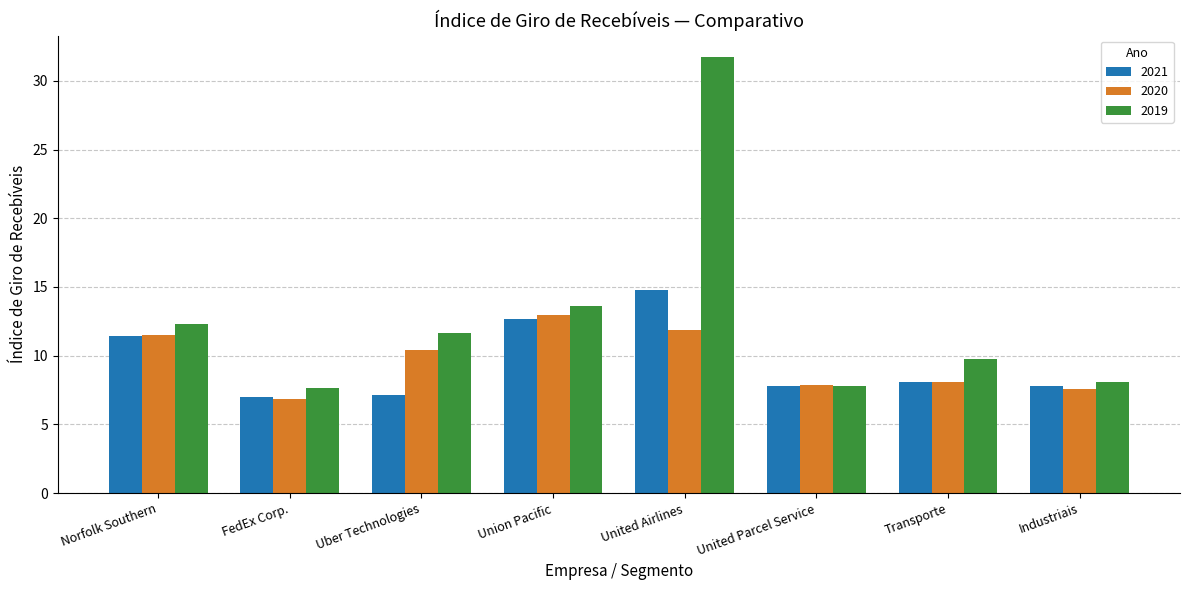

Rank the series by their maximum value, from highest to lowest.

2019, 2021, 2020